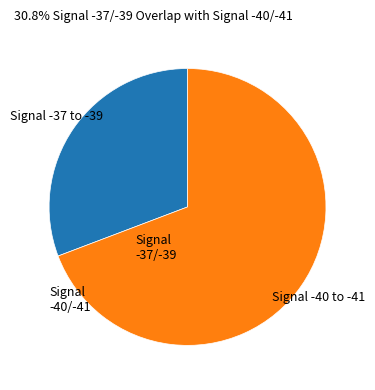

Is there any slice that represents more than half of the pie?

Yes